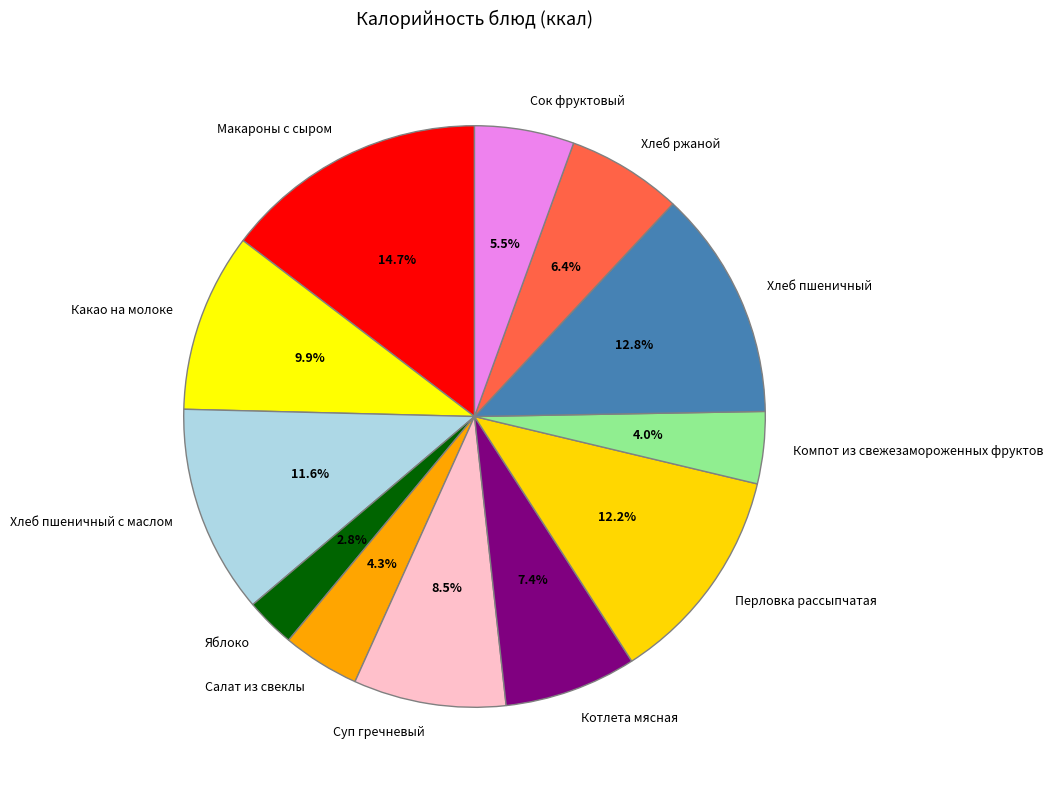

Between Хлеб ржаной and Сок фруктовый, which is larger?

Хлеб ржаной